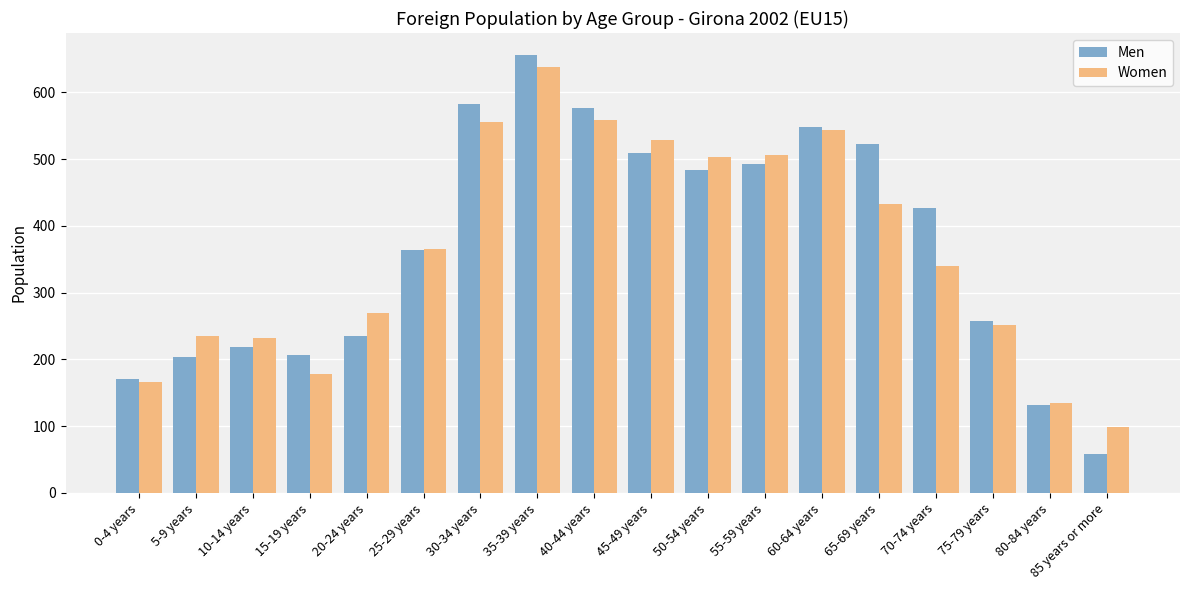

How many bars are there in total?

36